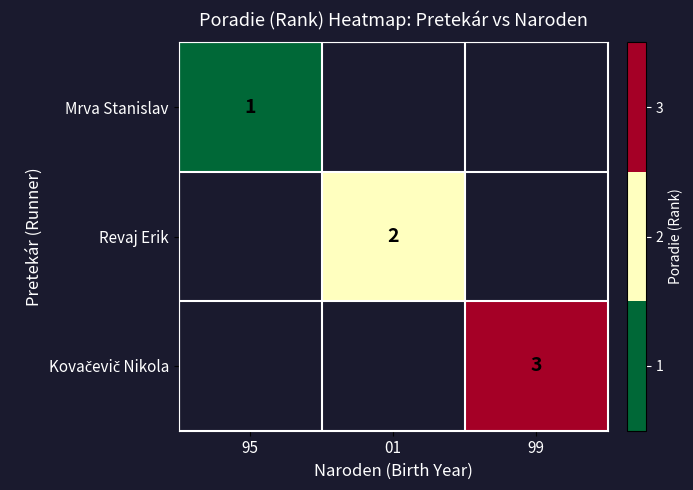

The value of Mrva Stanislav at 95 is 2. True or false?

False